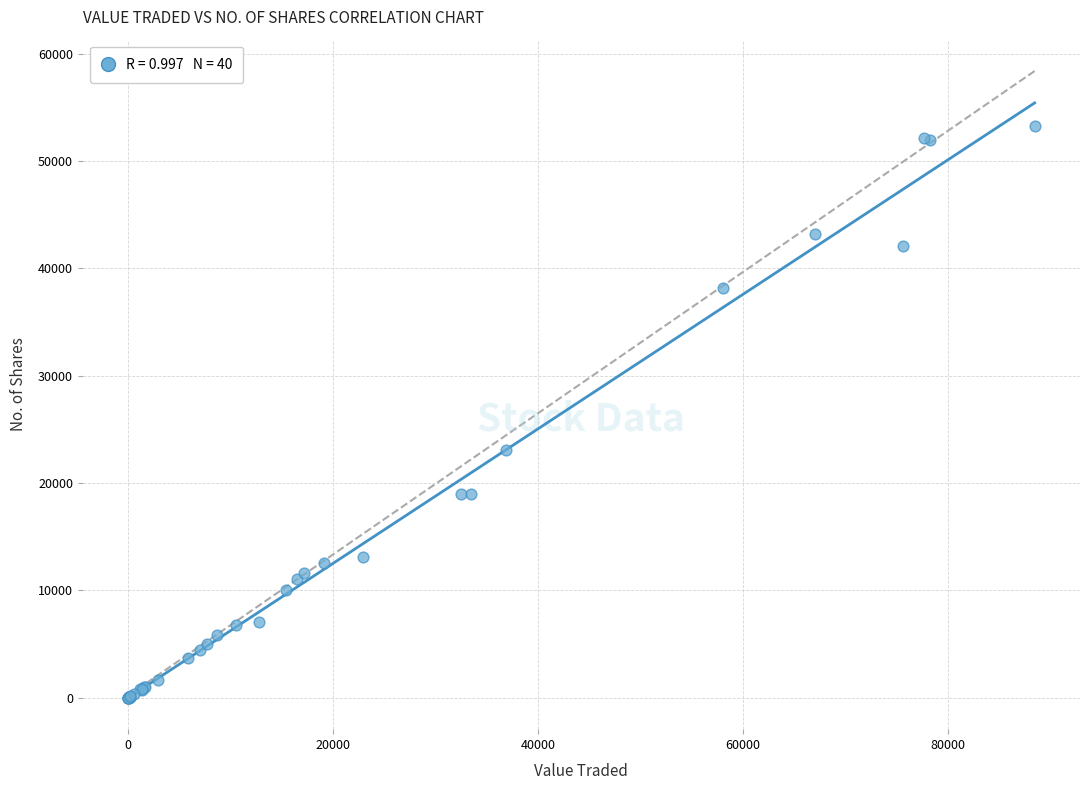

What Y value in the scatter plot is closest to 26622?

23050